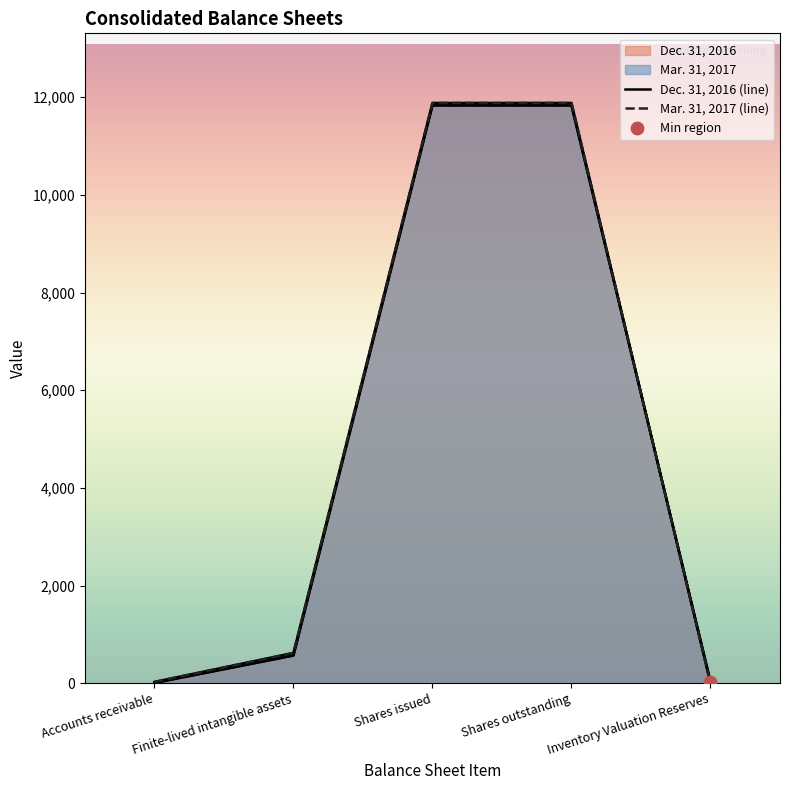

Which series has the largest total across all categories?

Mar. 31, 2017 (line)